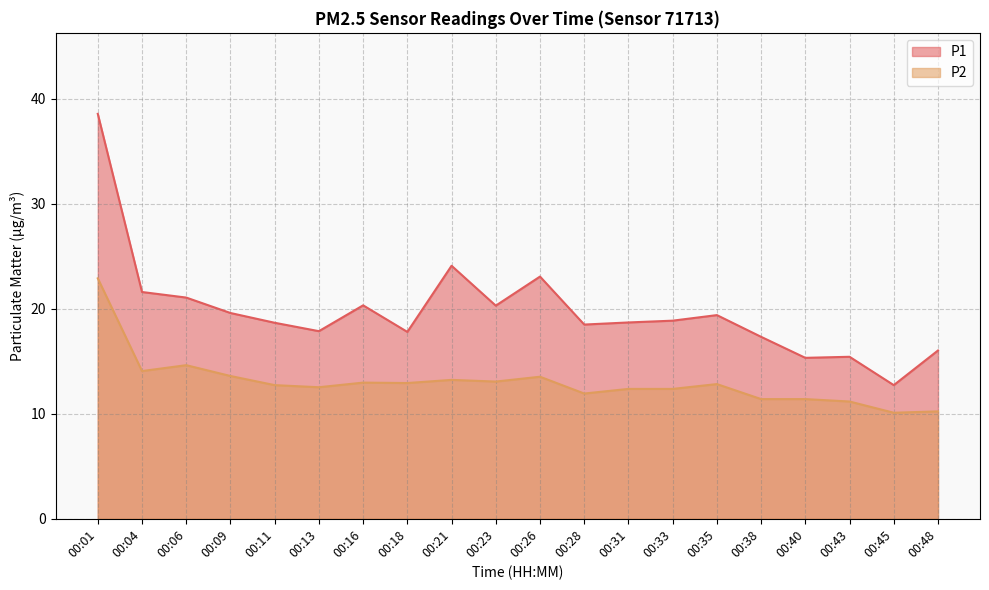

Is the value of P2 at 00:43 greater than the value of P1 at 00:09?

No